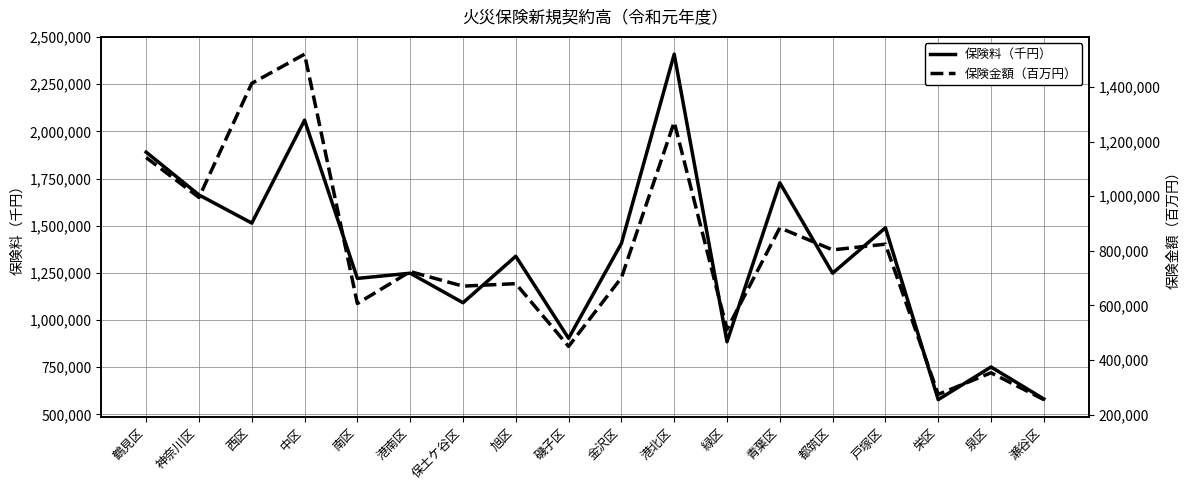

Which category has the highest value in the 保険金額（百万円） series?

中区